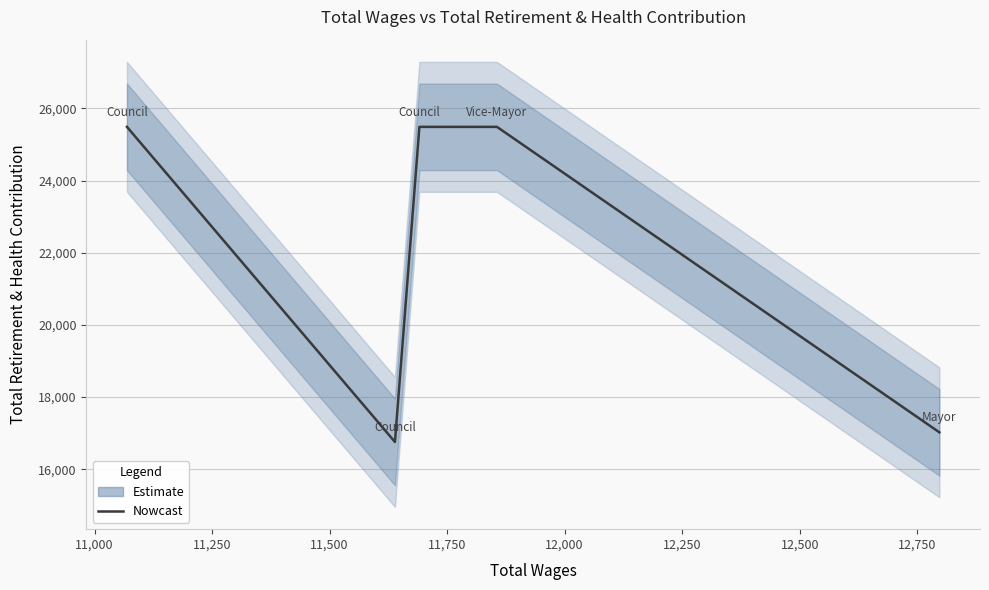

Between 11,000 and 11,500, which is larger?

11,500